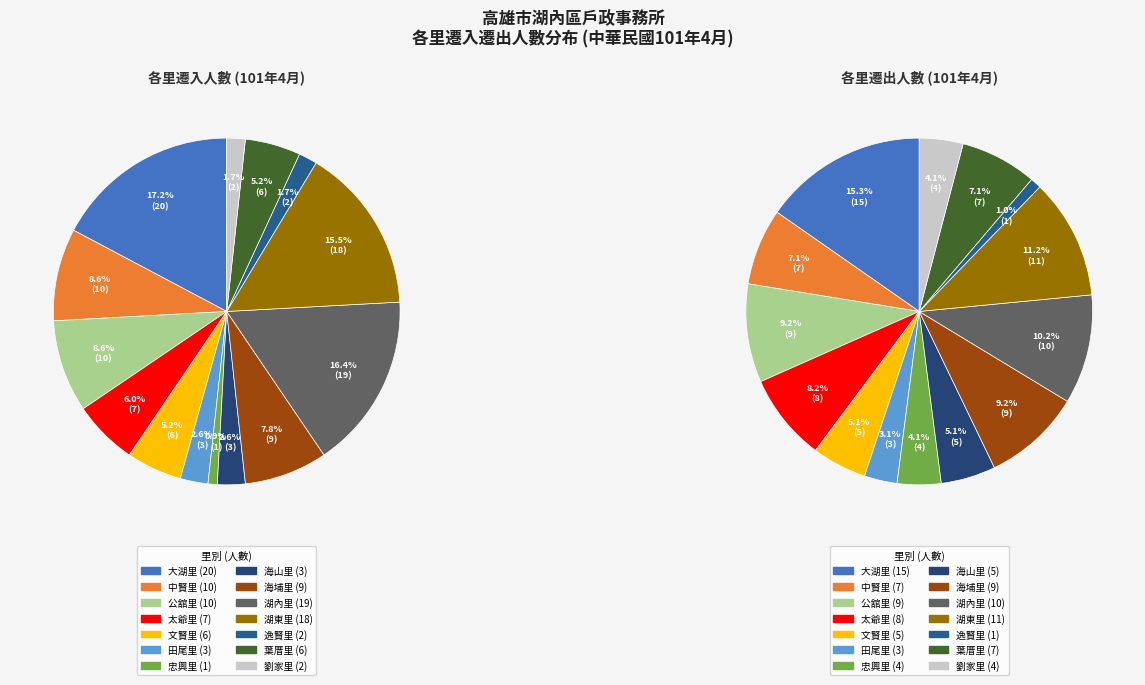

How many segments does this pie chart have?

14